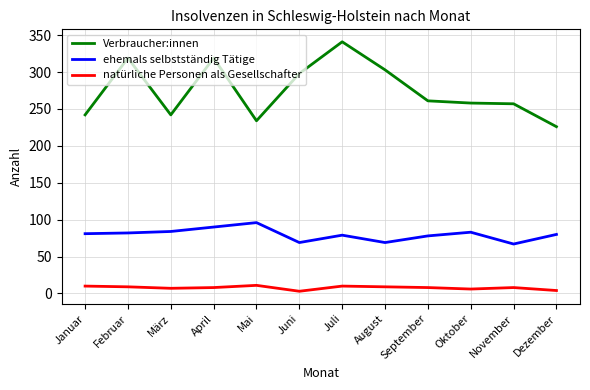

Where is the first local minimum for Verbraucher:innen?

März